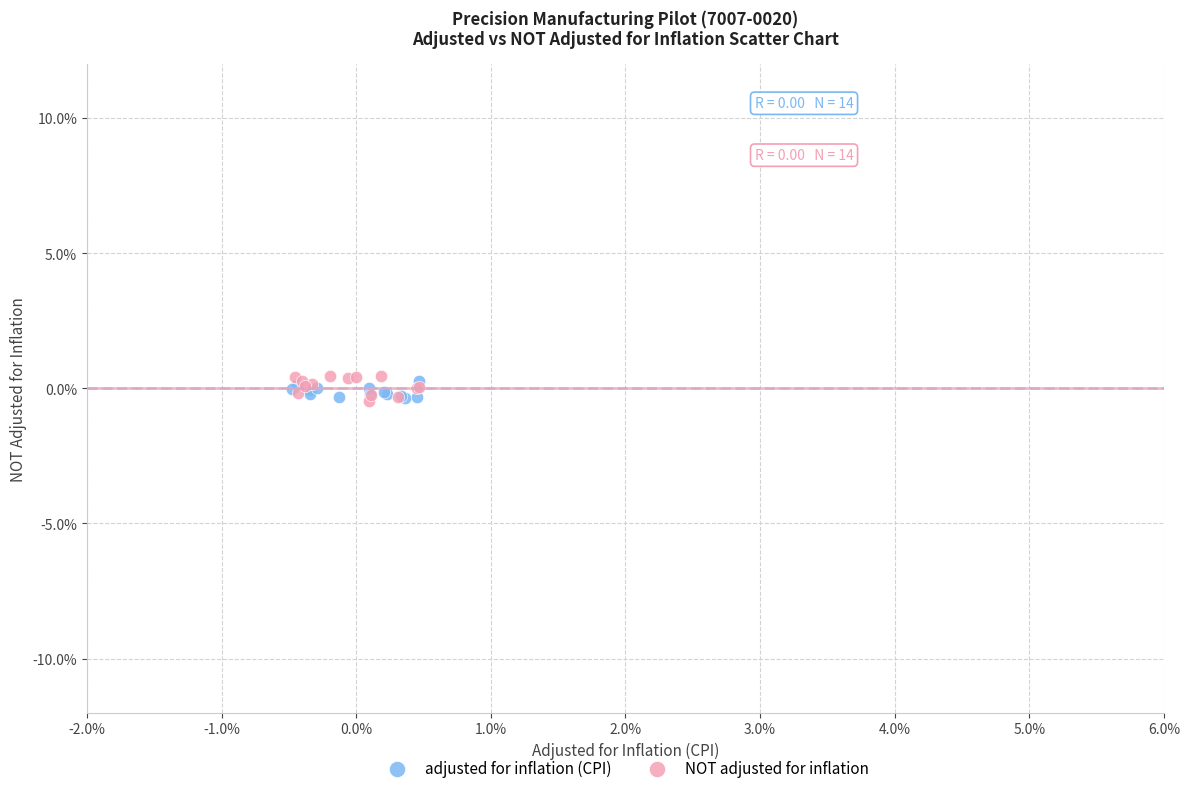

Which series has the largest Y range (max minus min)?

NOT adjusted for inflation